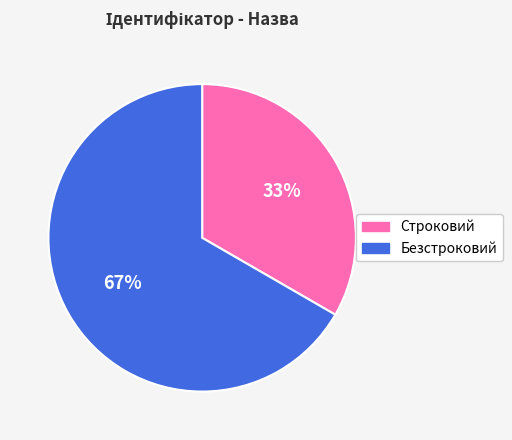

To the nearest percent, what is the average slice percentage?

50%